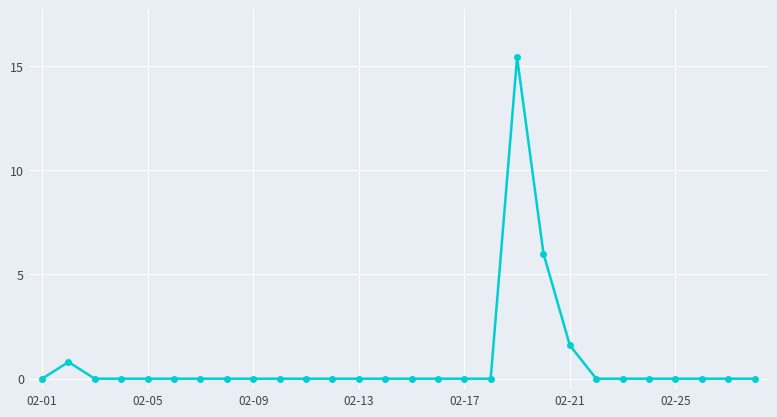

True or false: there are more than 1 points higher than both neighbors.

True